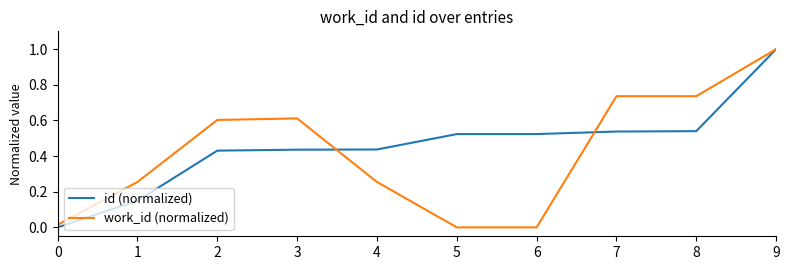

Is it true that work_id (normalized) equals 0.5 at 1?

False